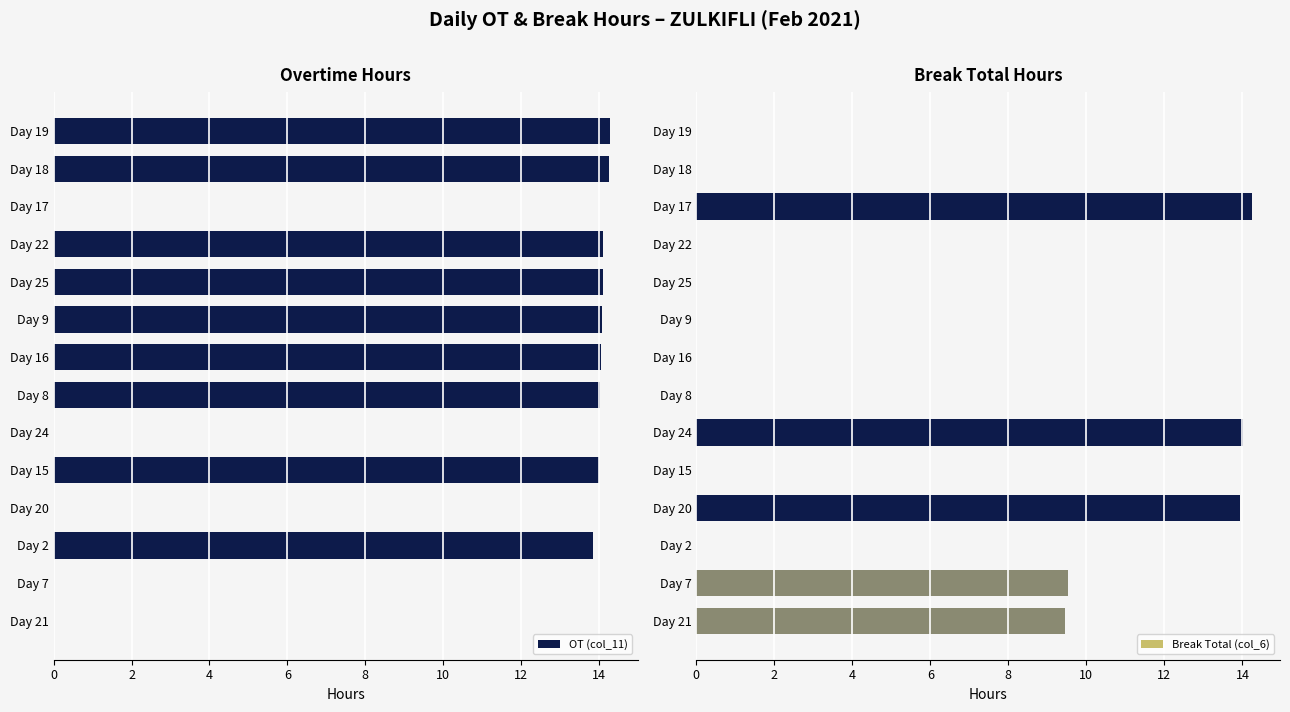

What is the sum of all OT (col_11) values?

126.8